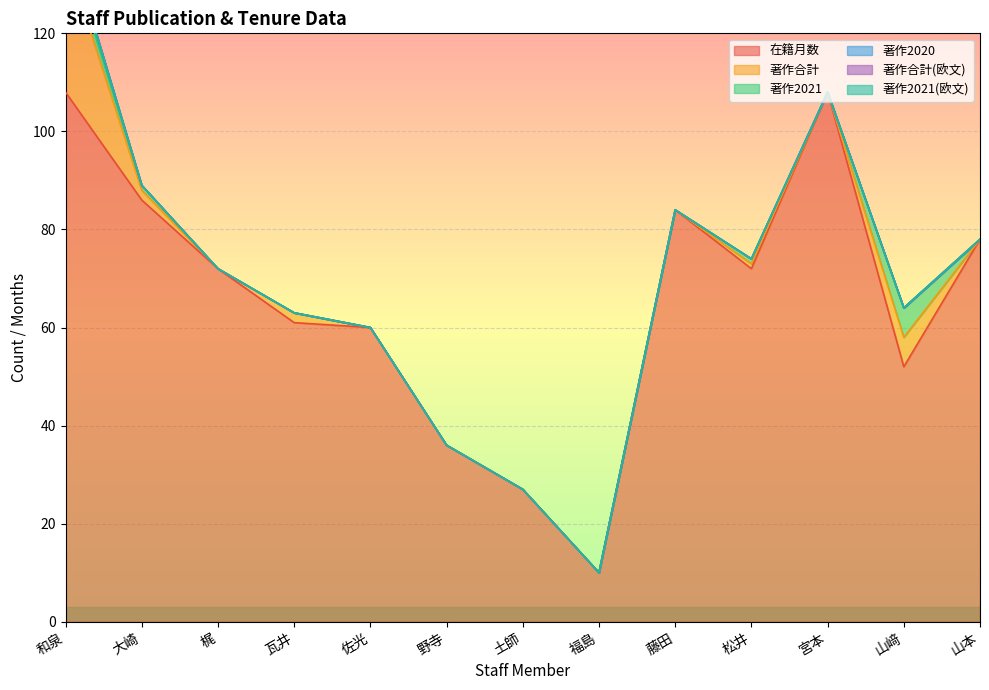

True or false: 在籍月数 has a value of 84 at 藤田.

True